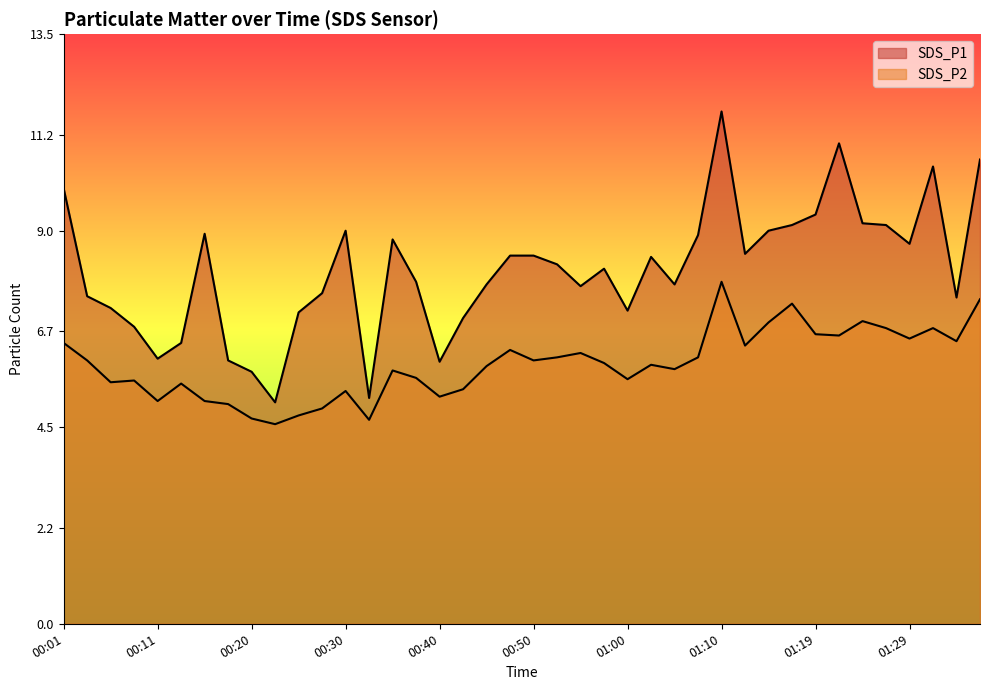

True or false: SDS_P2 has a value of 5.5 at 00:06.

True